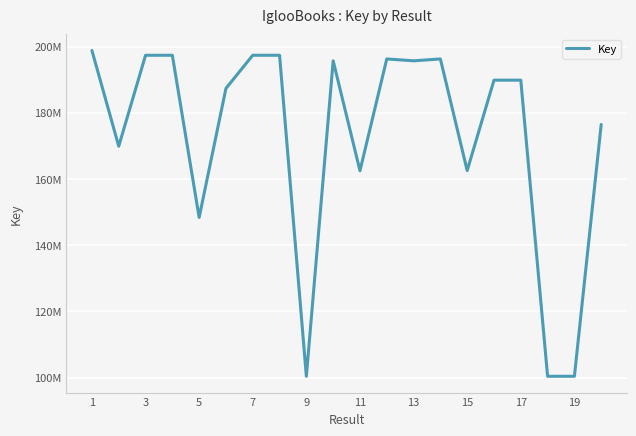

What is the sum of all values?

3460471352